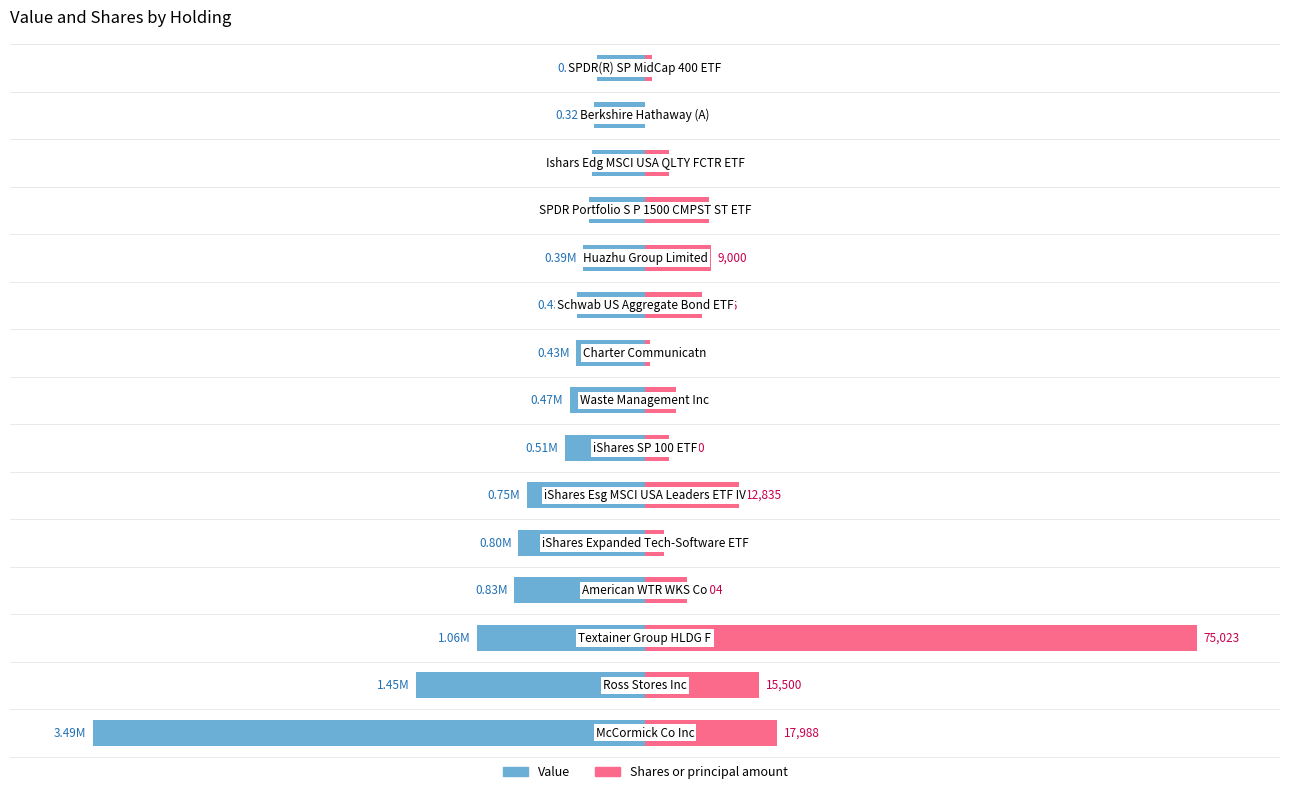

True or false: Value has a value of -17.2 at 1.

False